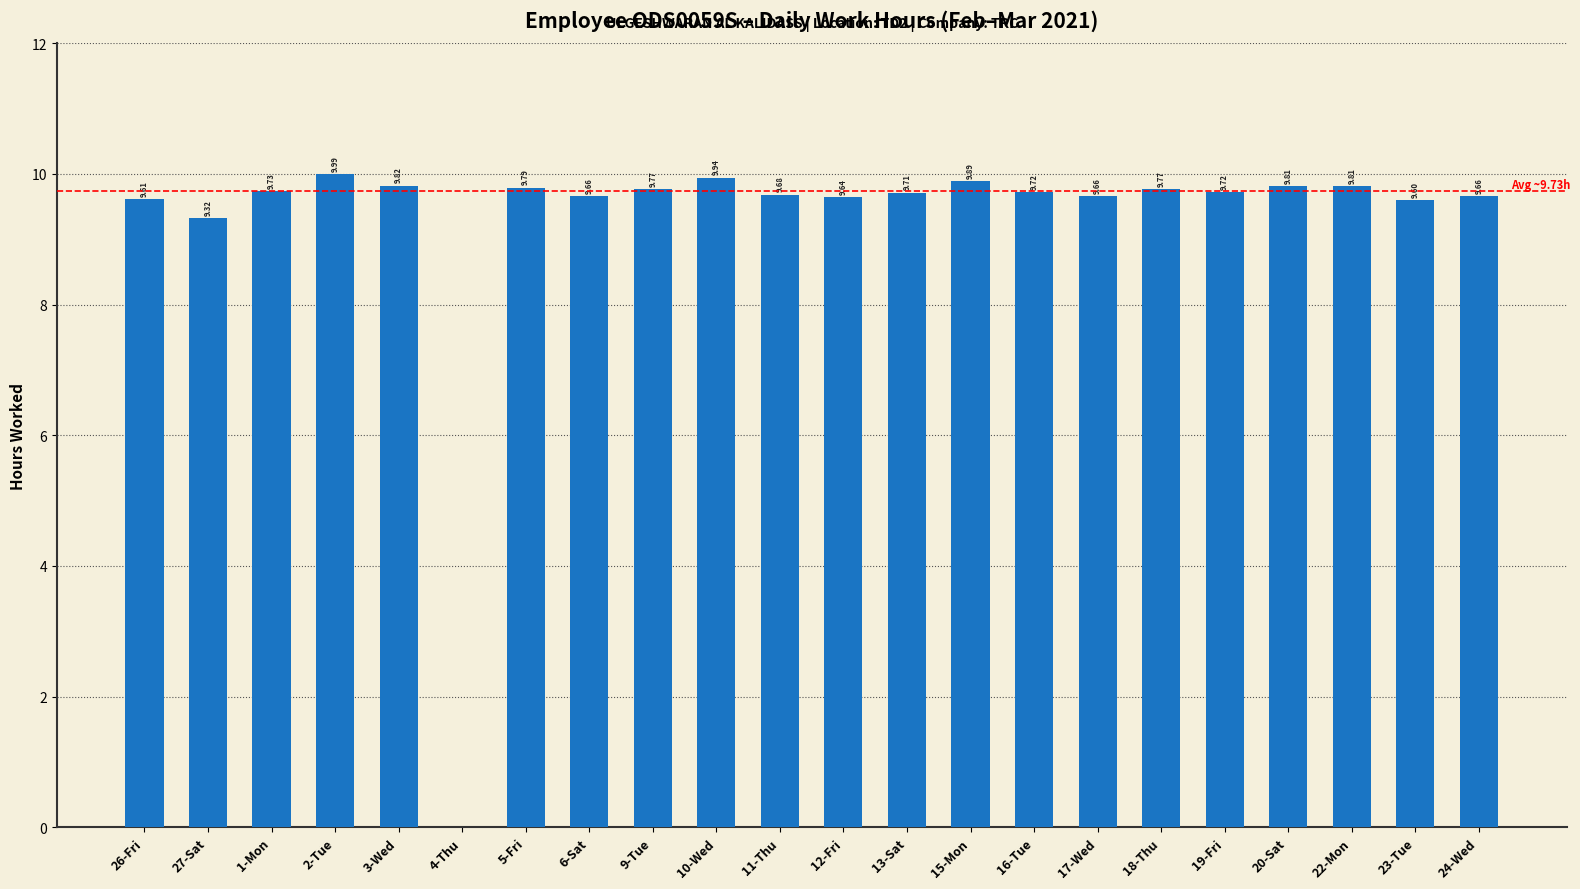

Between 11-Thu and 5-Fri, which is larger?

5-Fri